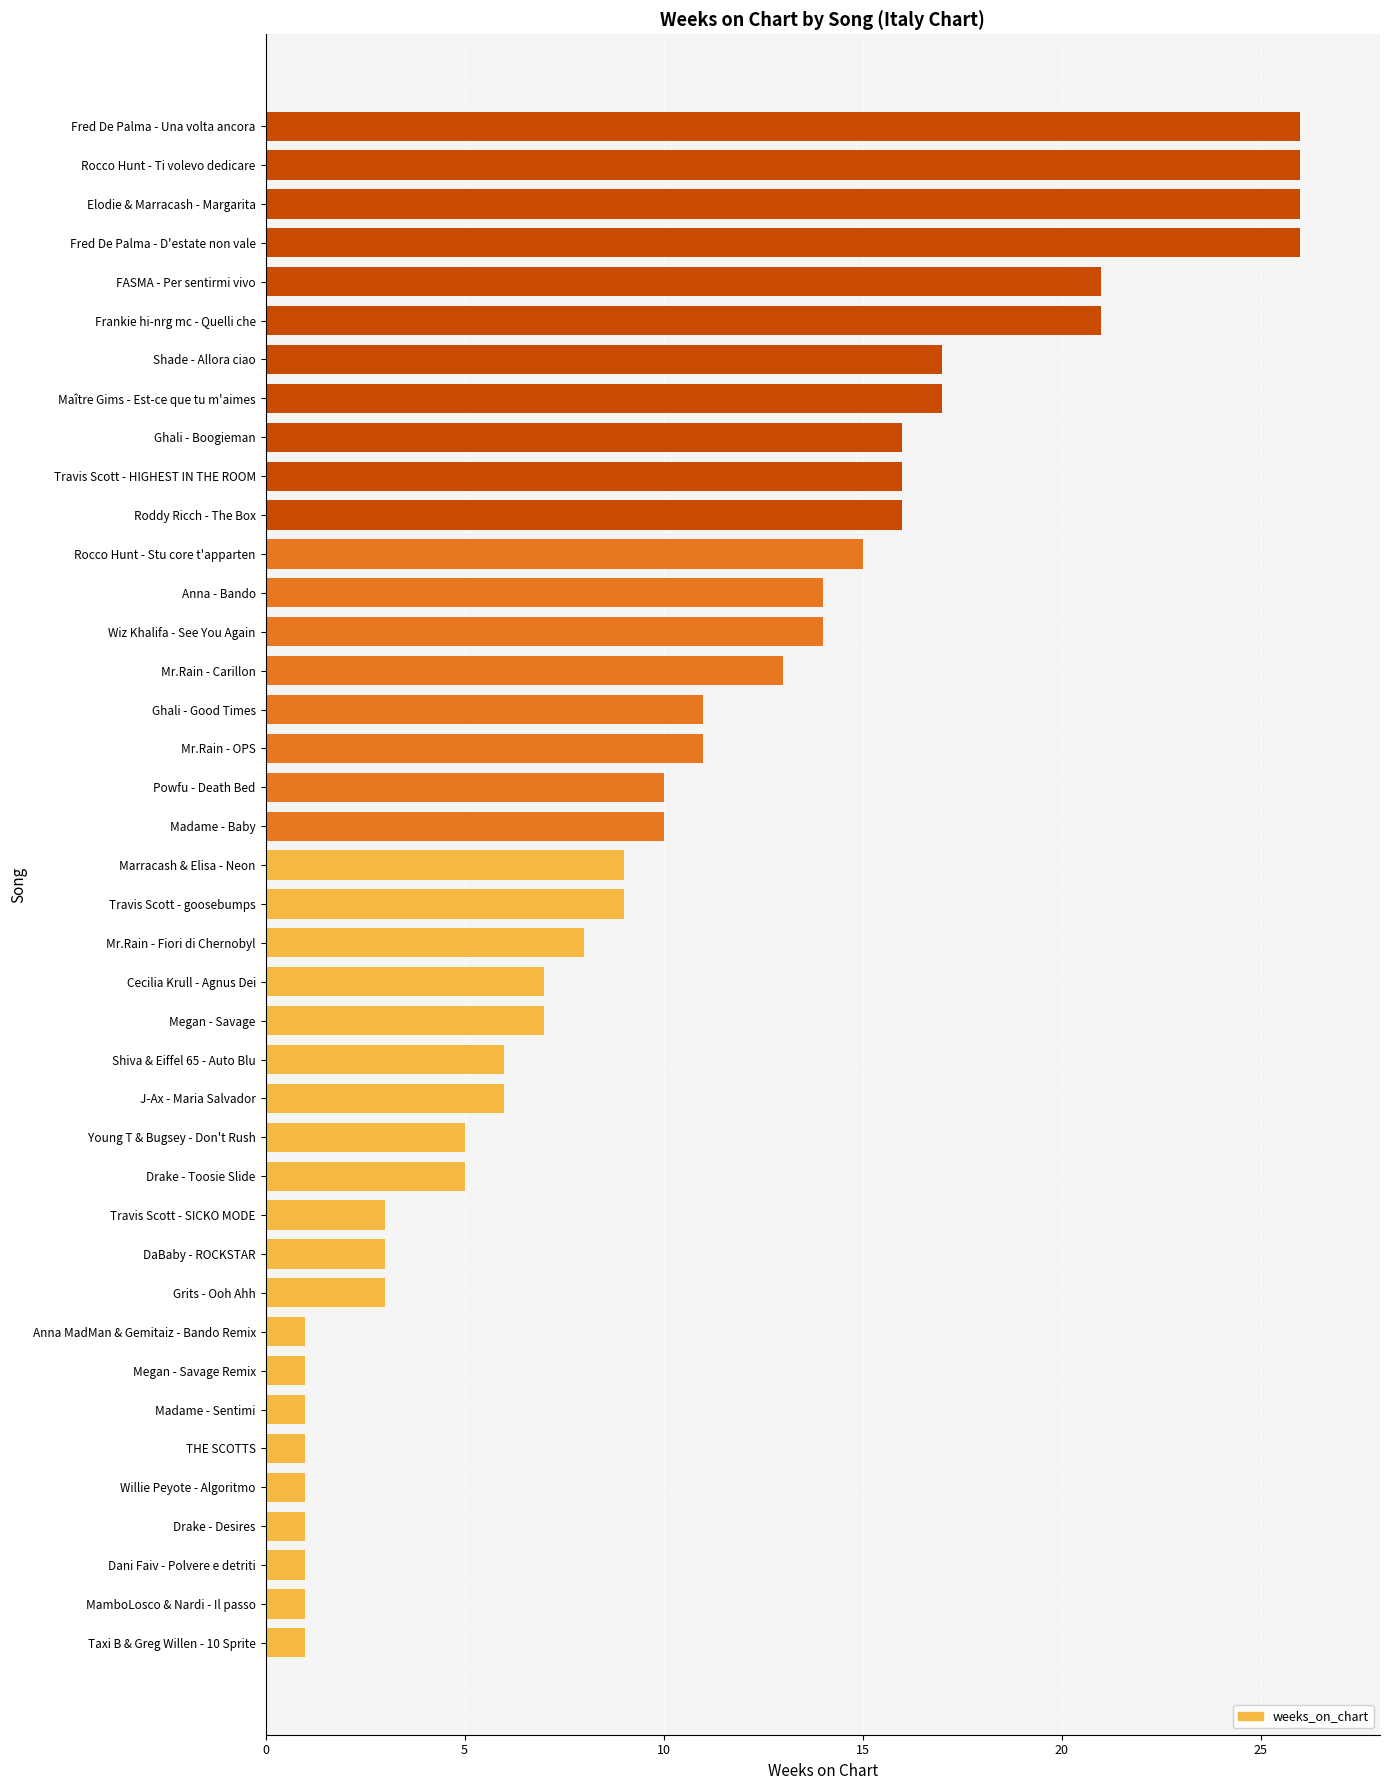

What is the label of the 33rd bar from the bottom?

Maître Gims - Est-ce que tu m'aimes